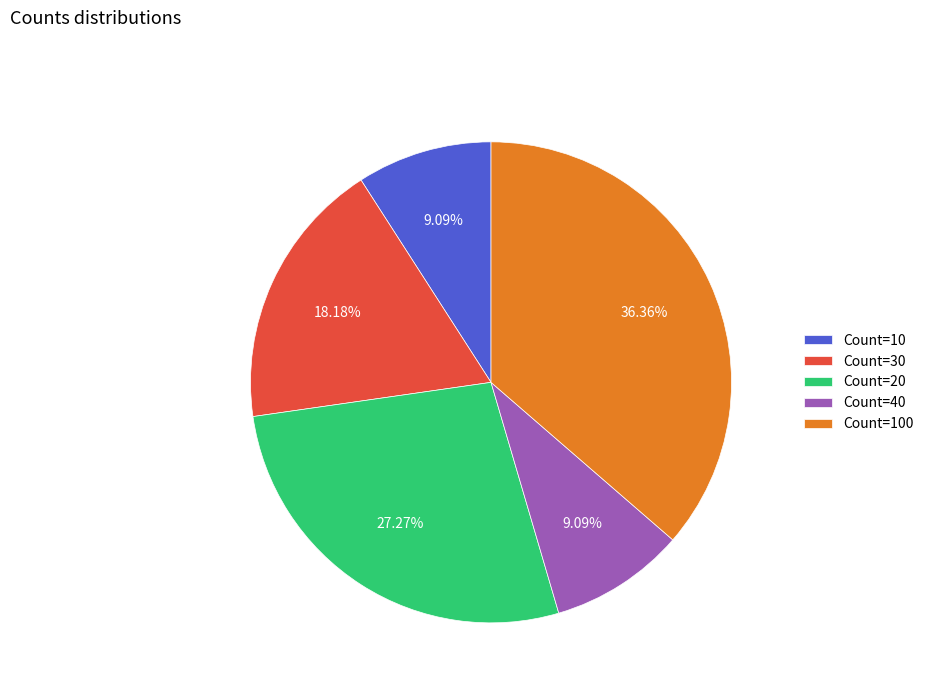

Combined, do Count=30 and Count=100 account for over 50%?

Yes